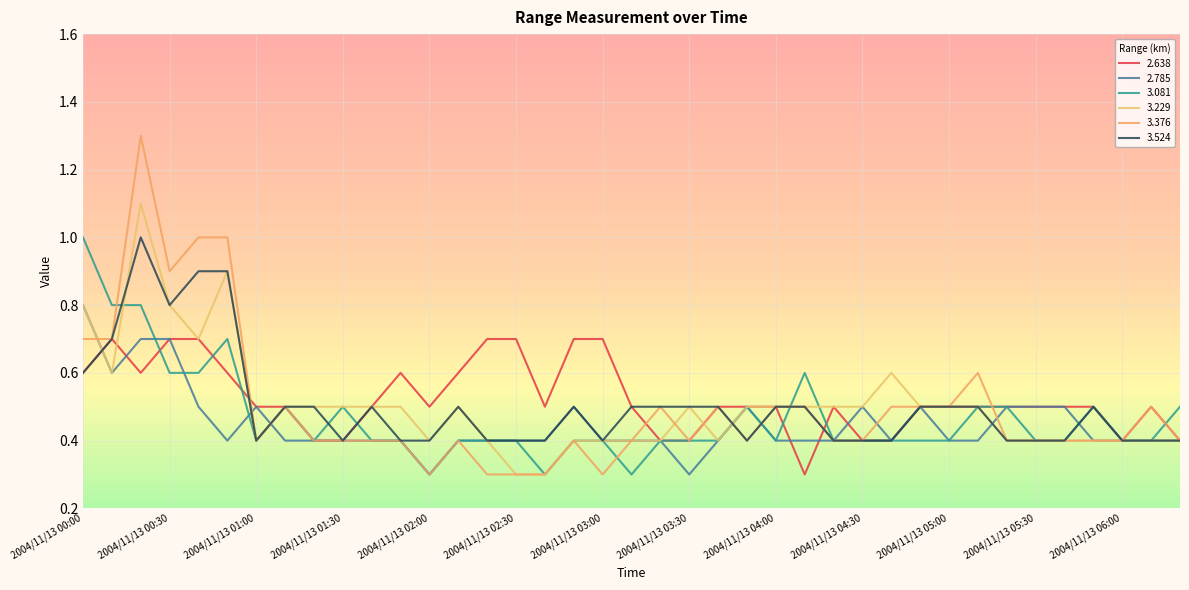

How many lines are shown in the chart?

6